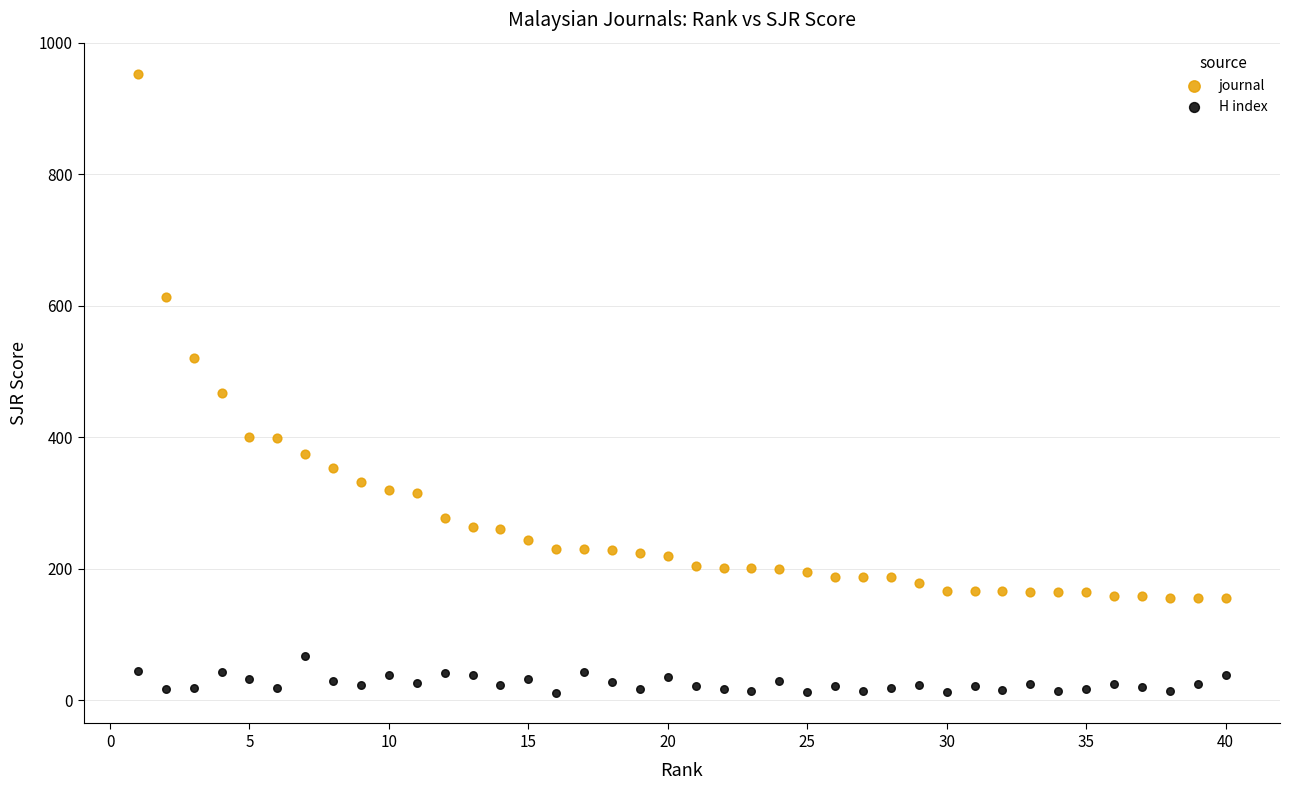

Which series has the widest spread of Y values?

journal